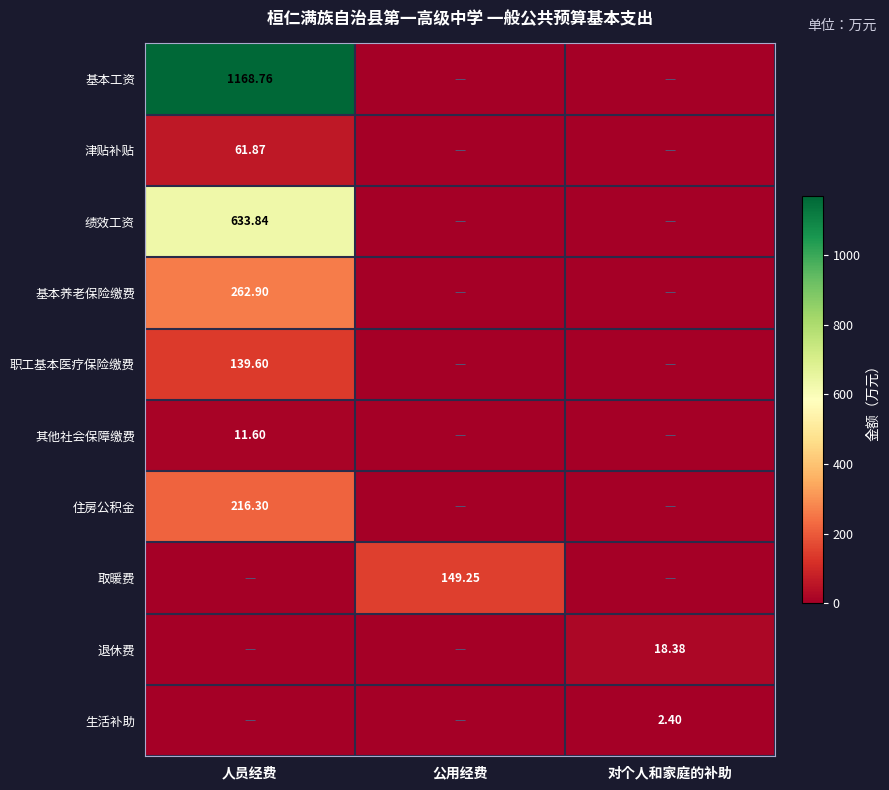

What is the total value across all series at 人员经费?

2494.9